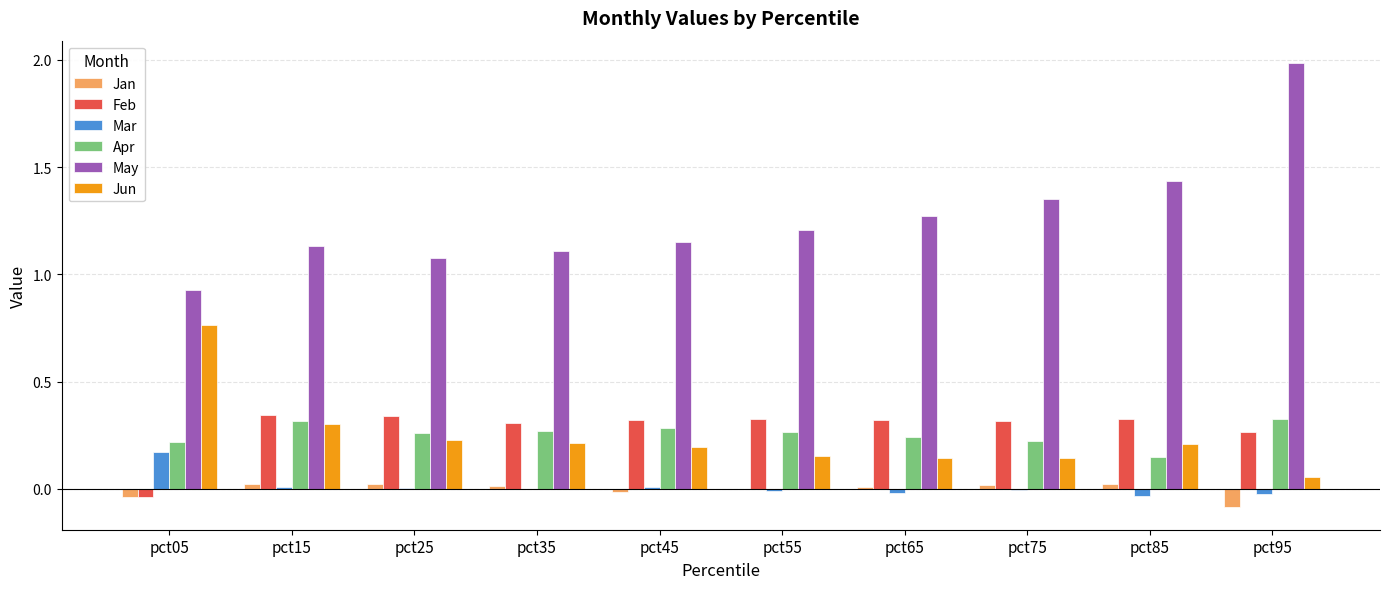

Are the bars horizontal?

No